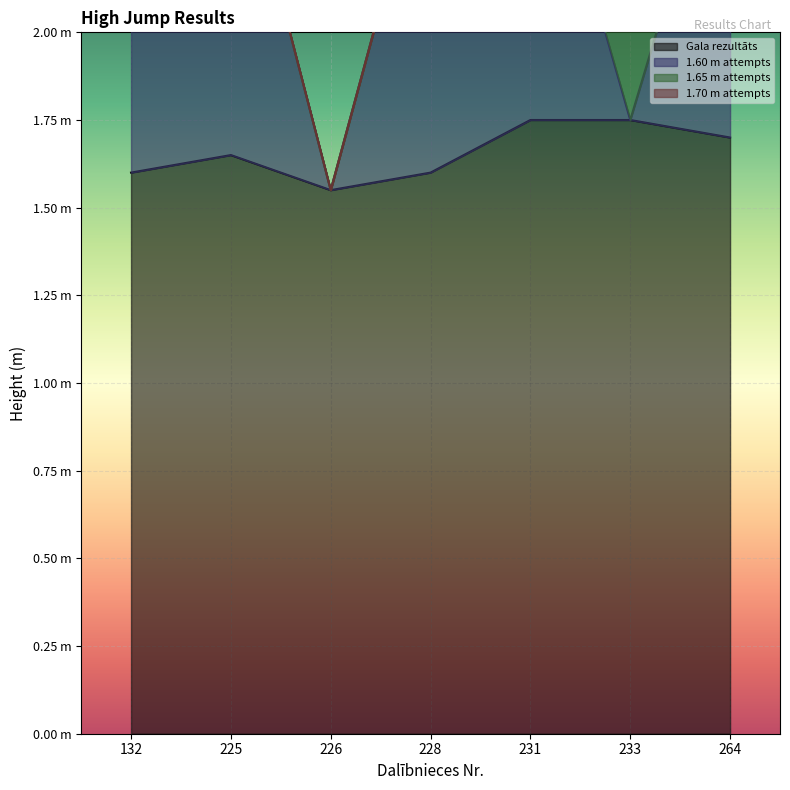

True or false: Gala rezultāts has a value of 2.2 at 132.

False